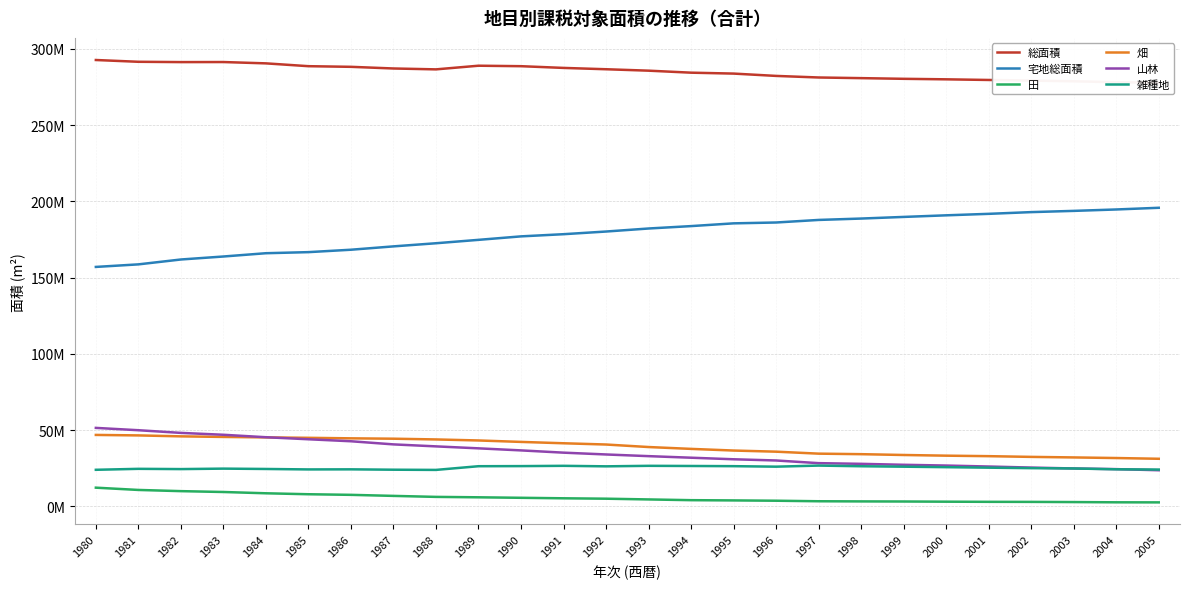

What is the total value across all series at 2000?

560042844